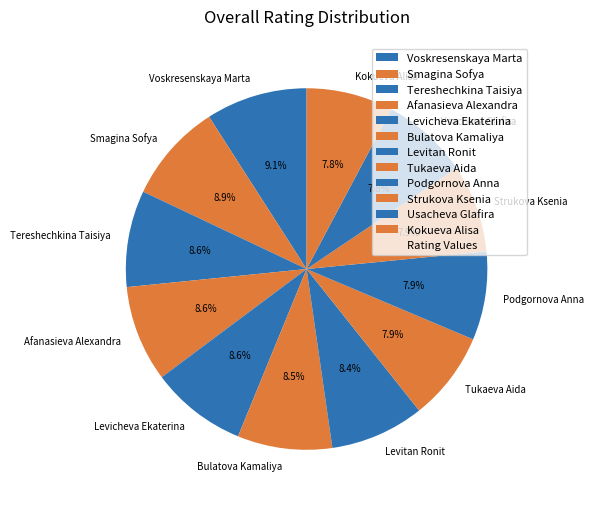

What portion of the pie excludes Levitan Ronit?

91.6%